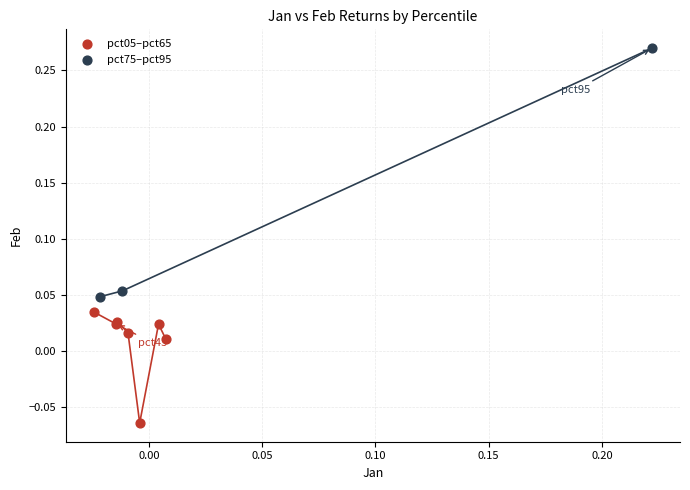

Which series contains the highest Y value?

pct75–pct95